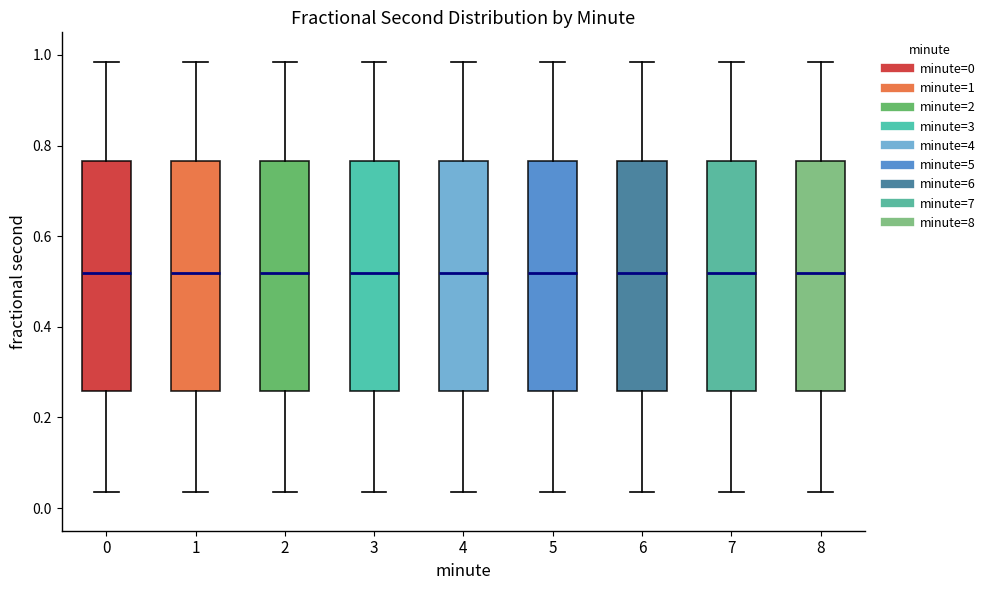

Reading left to right, transcribe this box plot: for each box, give where its median line is, the range the box spans, and where its two whiskers end, as read against the y-axis. The values are not printed on the chart, so give them approximately, as read against the axis.

0: median 0.52, box 0.26 to 0.76, whiskers 0.04 to 0.98
1: median 0.52, box 0.26 to 0.76, whiskers 0.04 to 0.98
2: median 0.52, box 0.26 to 0.76, whiskers 0.04 to 0.98
3: median 0.52, box 0.26 to 0.76, whiskers 0.04 to 0.98
4: median 0.52, box 0.26 to 0.76, whiskers 0.04 to 0.98
5: median 0.52, box 0.26 to 0.76, whiskers 0.04 to 0.98
6: median 0.52, box 0.26 to 0.76, whiskers 0.04 to 0.98
7: median 0.52, box 0.26 to 0.76, whiskers 0.04 to 0.98
8: median 0.52, box 0.26 to 0.76, whiskers 0.04 to 0.98